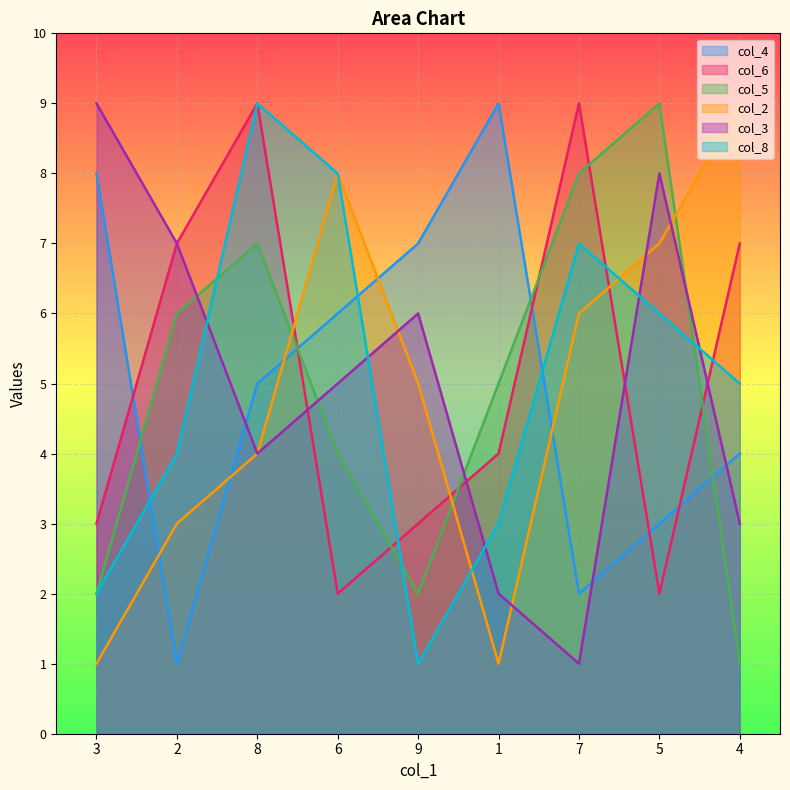

What is the difference between the col_5 values at 1 and 2?

1